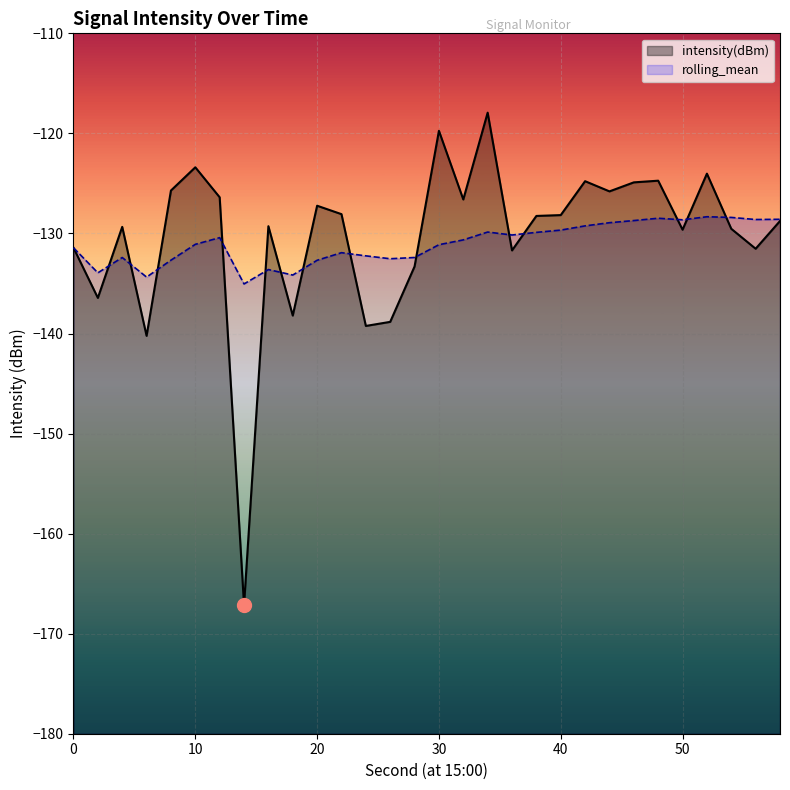

Which has a higher value, 16 or 38?

38